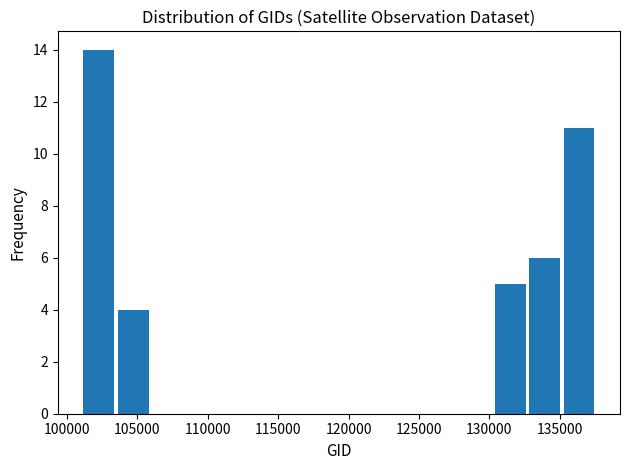

Over which range of the x-axis is the bar tallest?

101000 to 103500